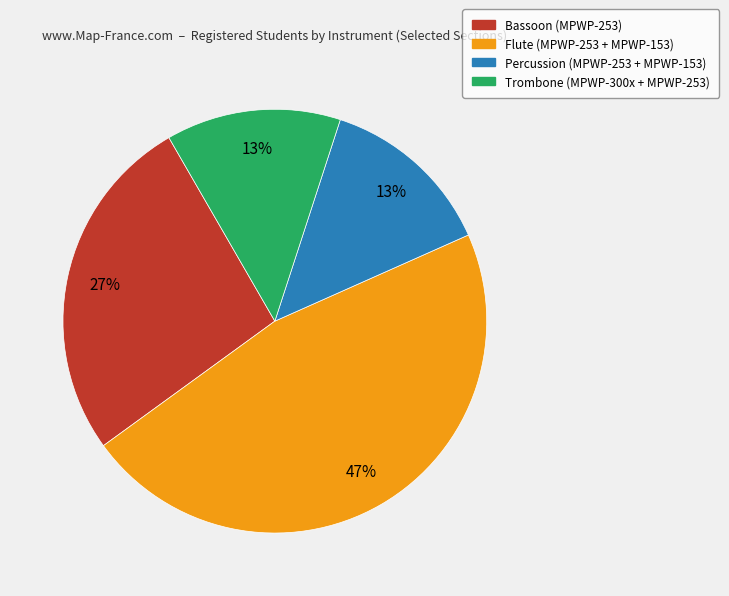

Combined, do Trombone and Percussion account for over 50%?

No